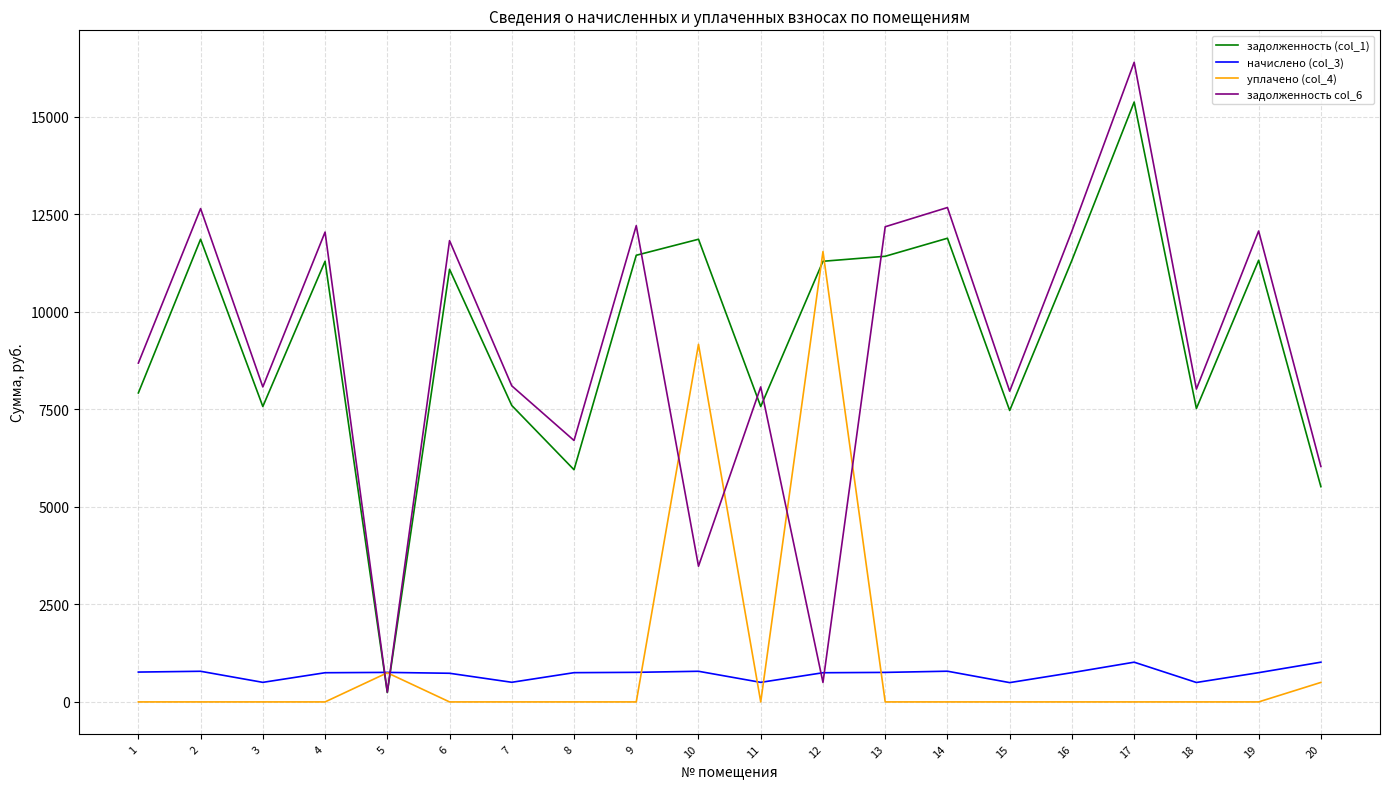

Between 9 and 20, which series saw the biggest shift?

задолженность col_6